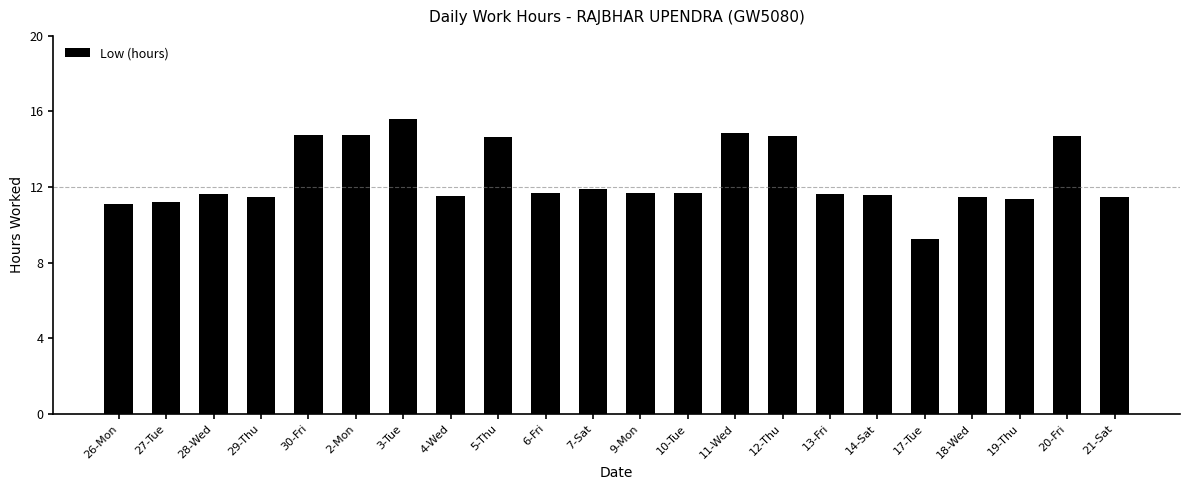

How many data points are above 11?

21